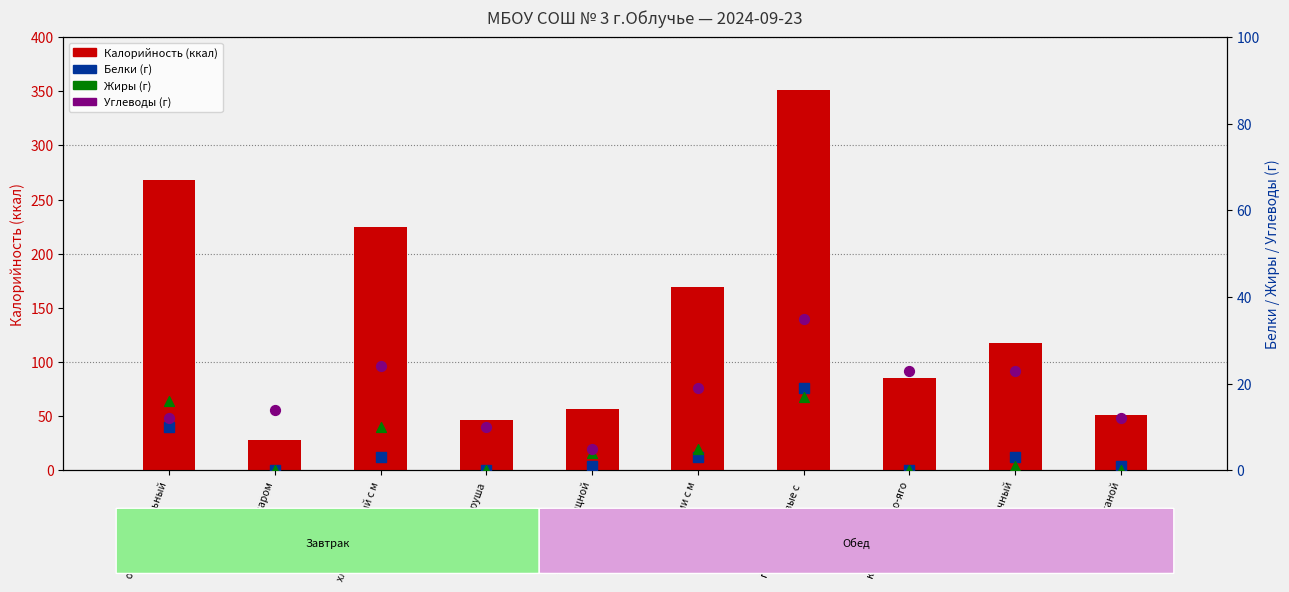

At how many categories does at least one series exceed 321?

1